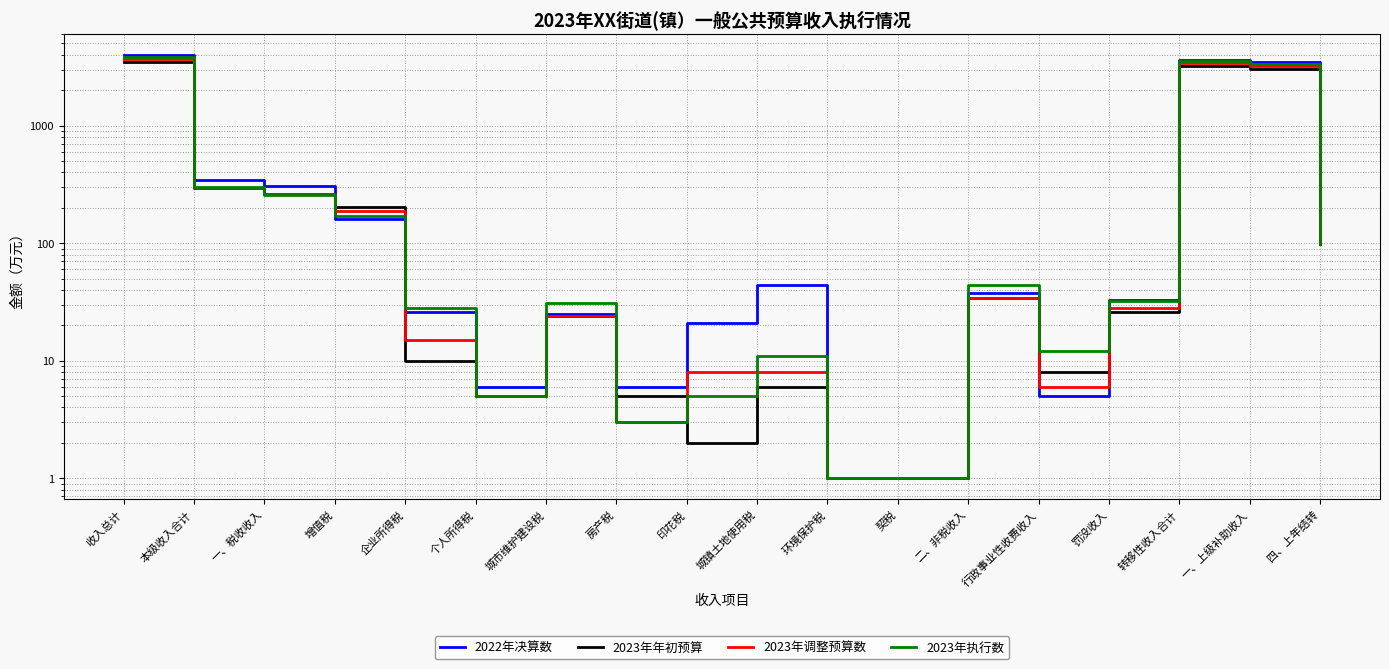

Rank the series by their maximum value, from highest to lowest.

2022年决算数, 2023年执行数, 2023年调整预算数, 2023年年初预算